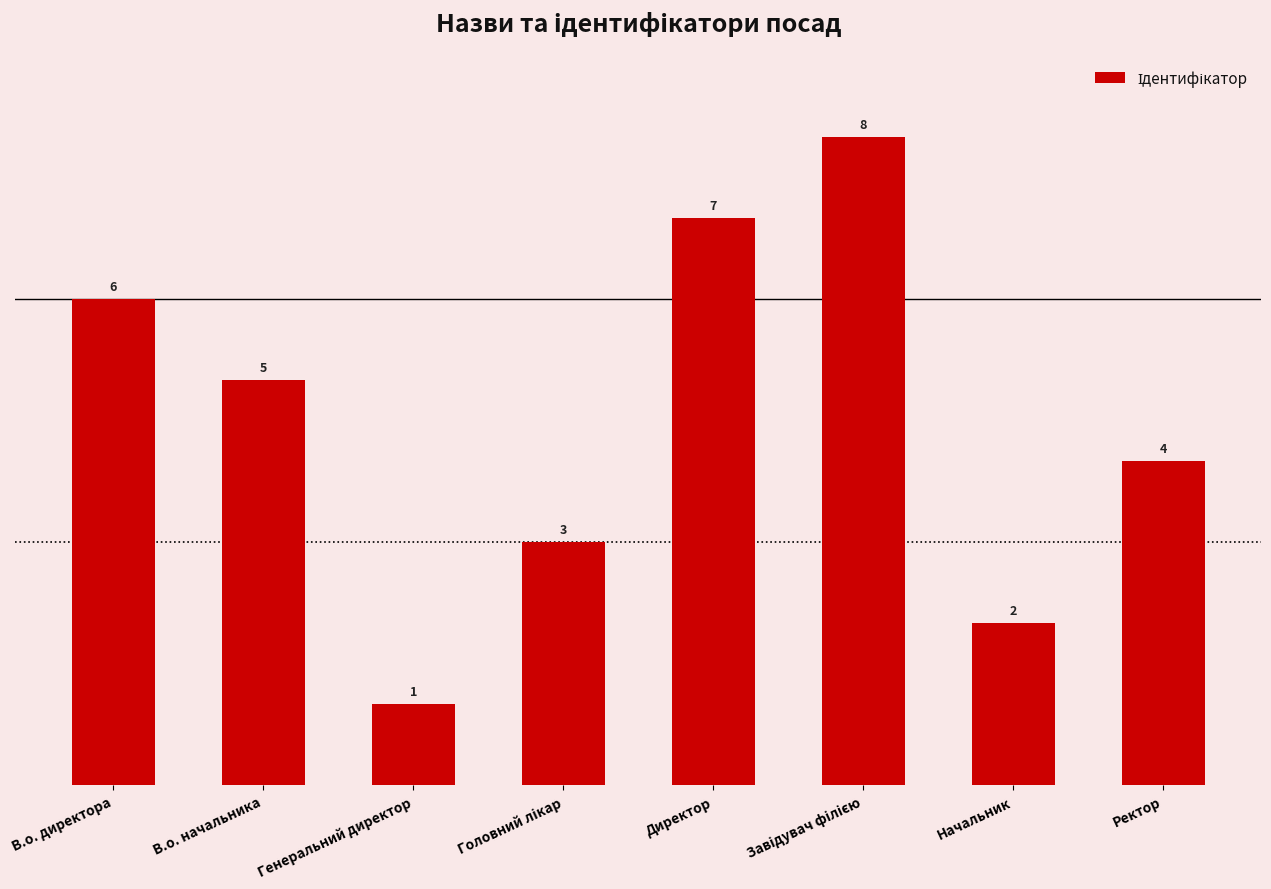

What is the maximum value shown in the chart?

8